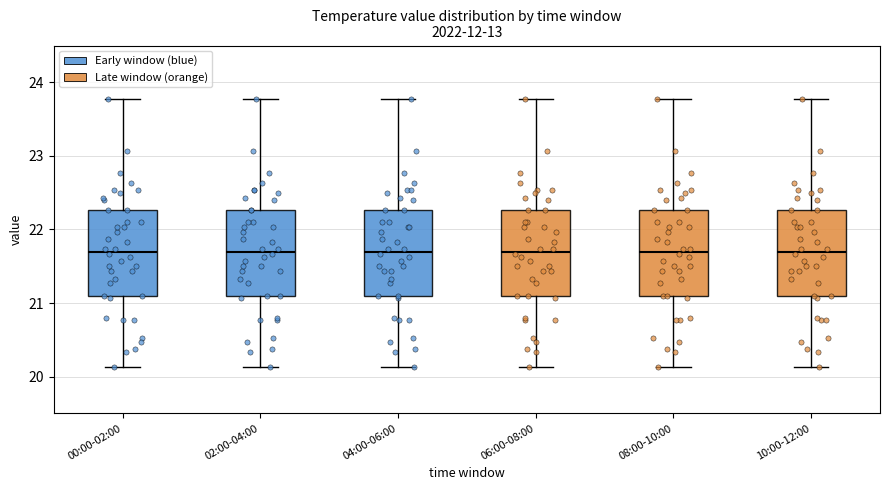

Reading left to right, read every box against the y-axis: the position of its median line, the range the box covers, and the ends of its whiskers. The values are not printed on the chart, so give them approximately, as read against the axis.

00:00-02:00: median 21.7, box 21.1 to 22.3, whiskers 20.1 to 23.8
02:00-04:00: median 21.7, box 21.1 to 22.3, whiskers 20.1 to 23.8
04:00-06:00: median 21.7, box 21.1 to 22.3, whiskers 20.1 to 23.8
06:00-08:00: median 21.7, box 21.1 to 22.3, whiskers 20.1 to 23.8
08:00-10:00: median 21.7, box 21.1 to 22.3, whiskers 20.1 to 23.8
10:00-12:00: median 21.7, box 21.1 to 22.3, whiskers 20.1 to 23.8